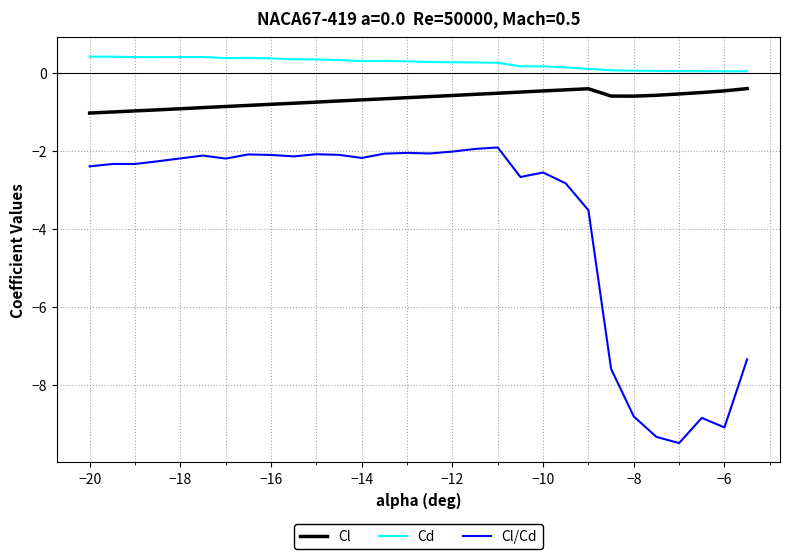

Which series has the largest range (max minus min)?

Cl/Cd